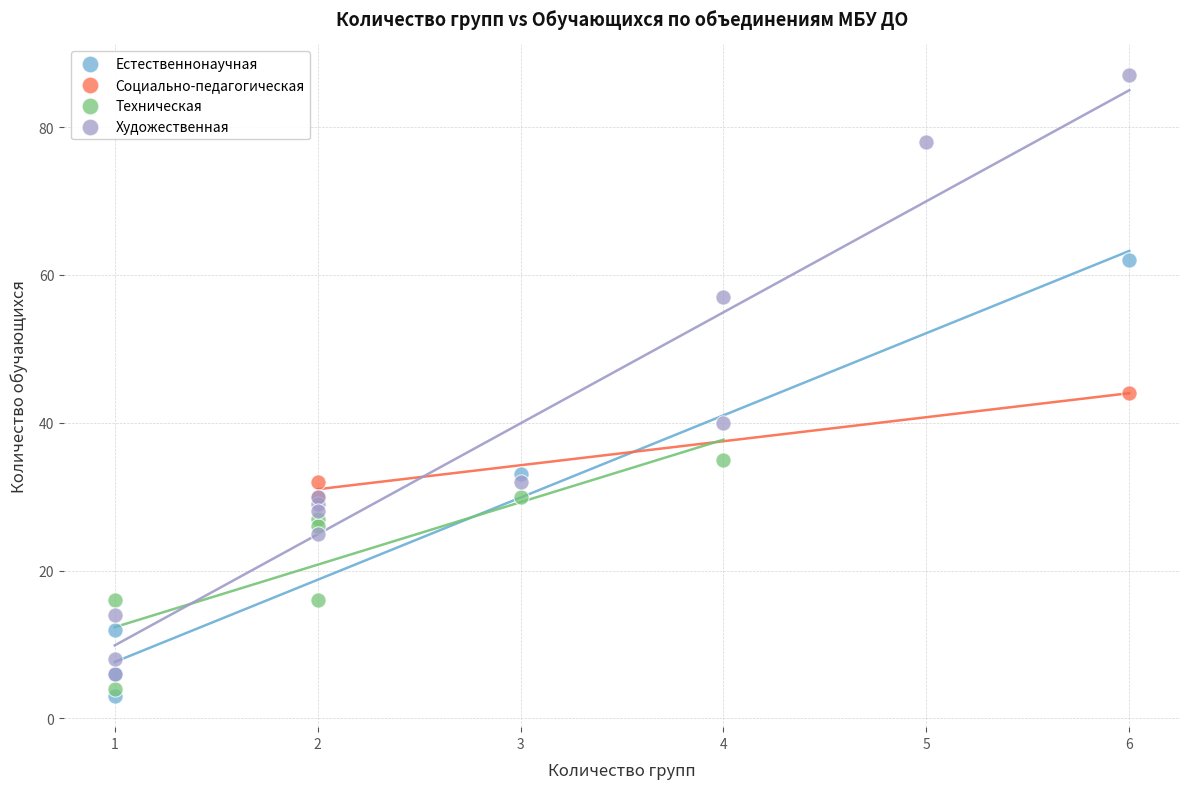

Which series contains the highest Y value?

Художественная